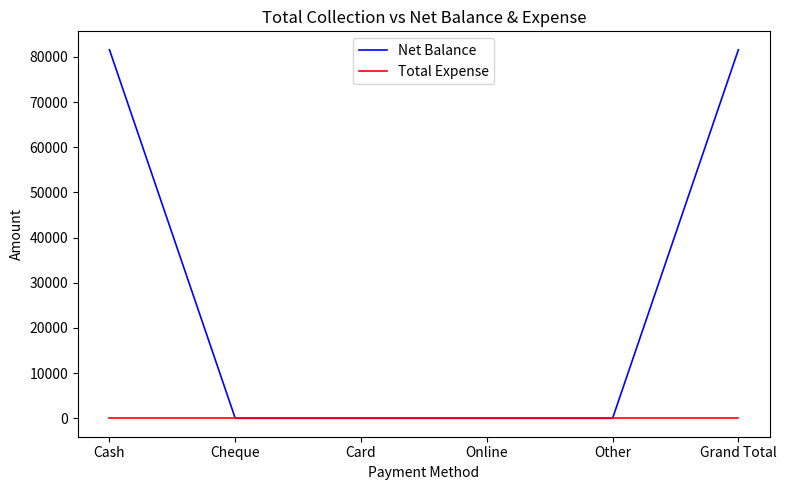

At how many categories does at least one series exceed 11456?

2